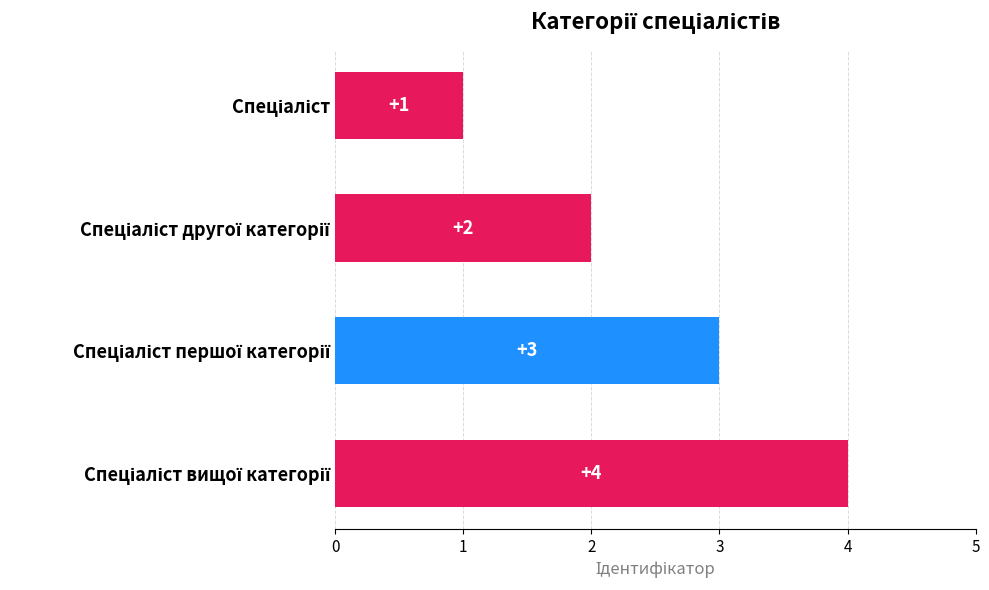

What is the greatest value displayed?

4